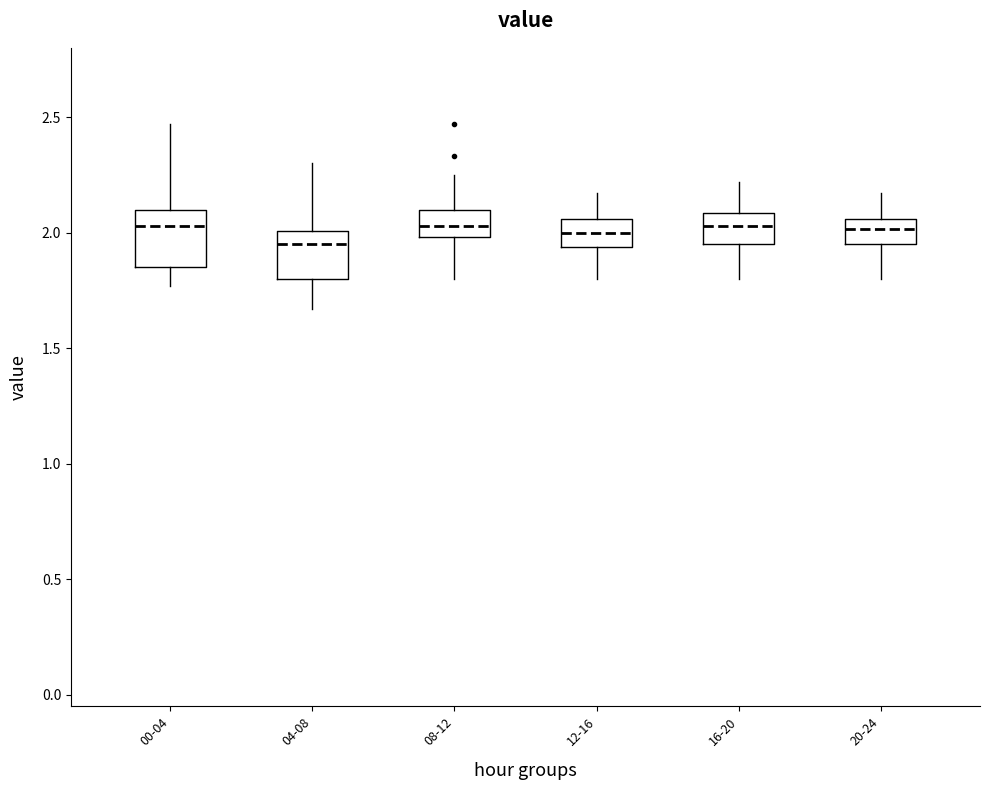

Where is the lower edge of the box for 20-24 on the y-axis? The values are not printed on the chart, so give them approximately, as read against the axis.

1.95